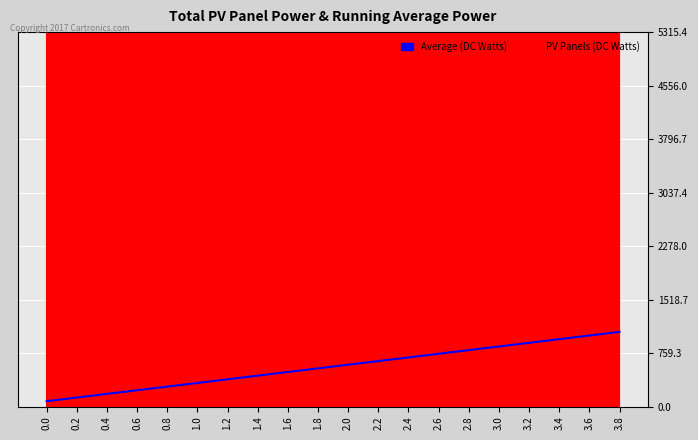

What is the difference between the values at 2.8 and 3.8?

259.0